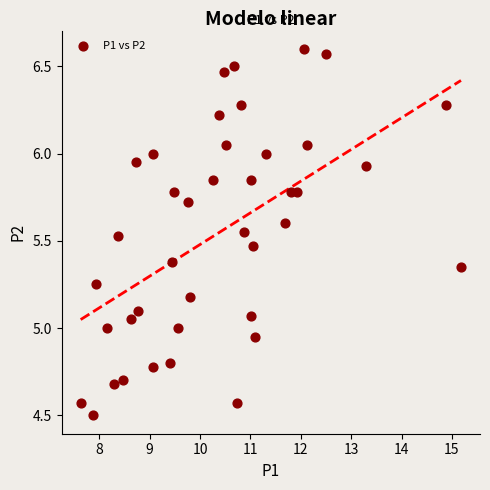

What is the range of X values (max minus min)?

7.5